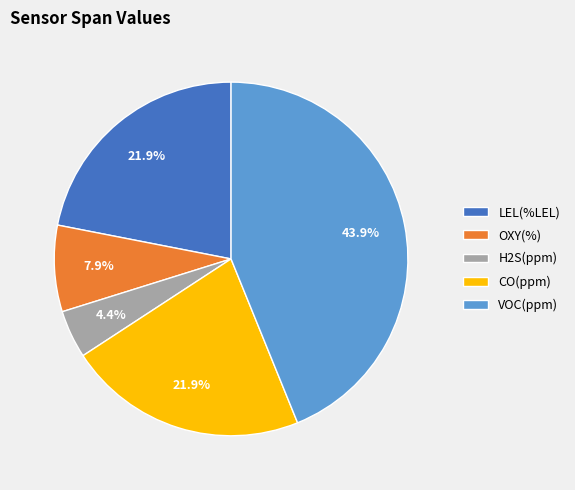

Does CO(ppm) represent more than half of the total?

No